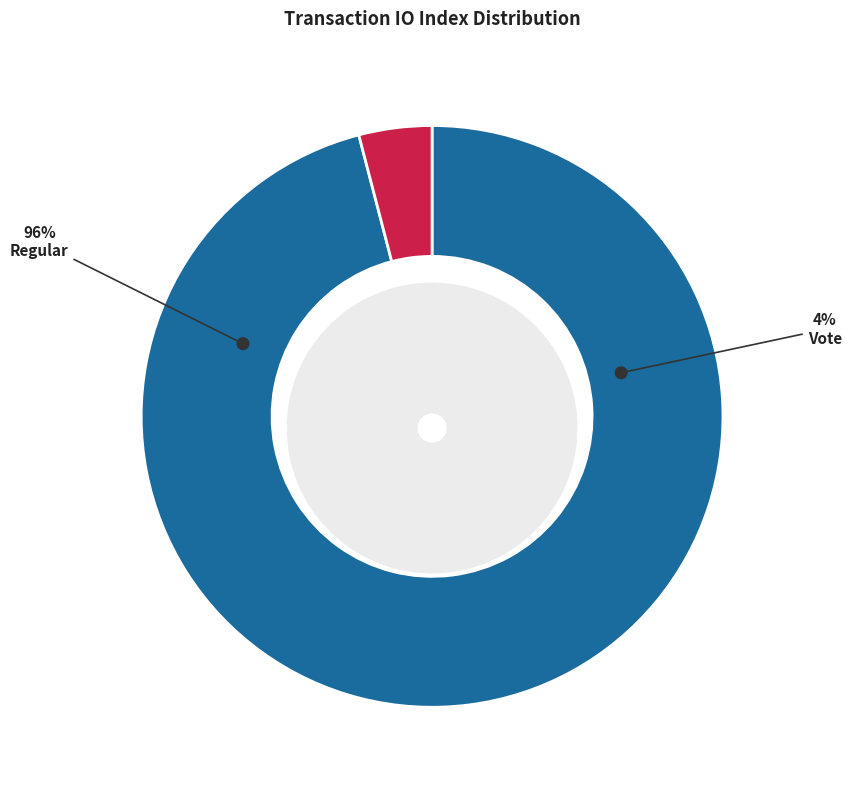

Rank the categories by value from highest to lowest.

Regular (io_index=71), Vote (io_index=3)